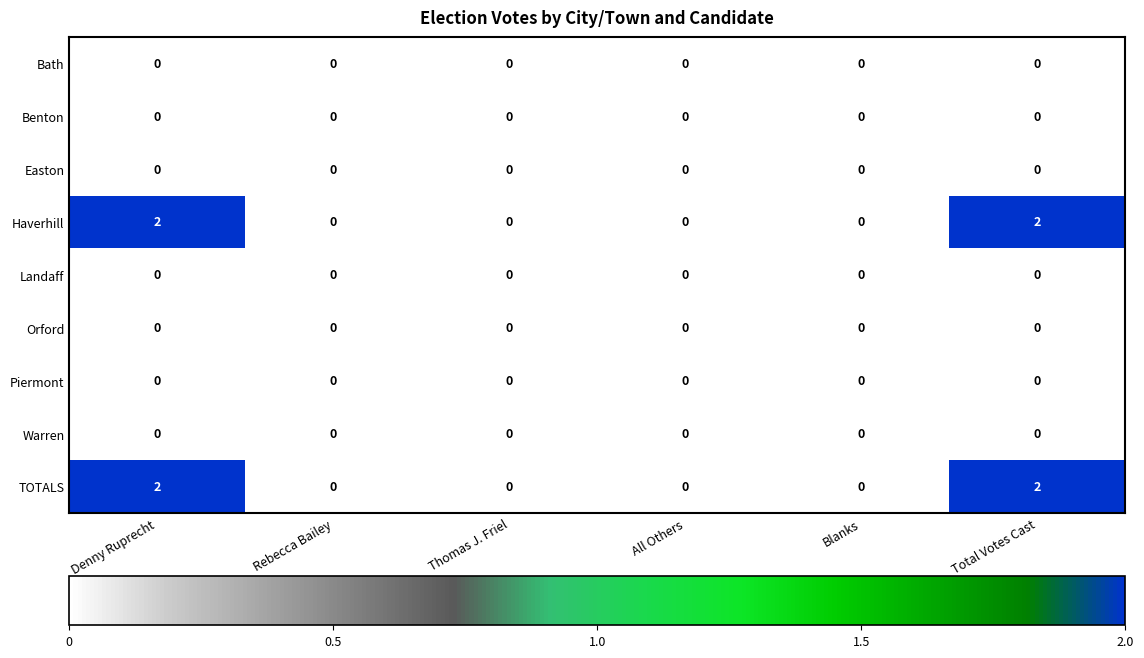

How many distinct data groups are displayed?

9